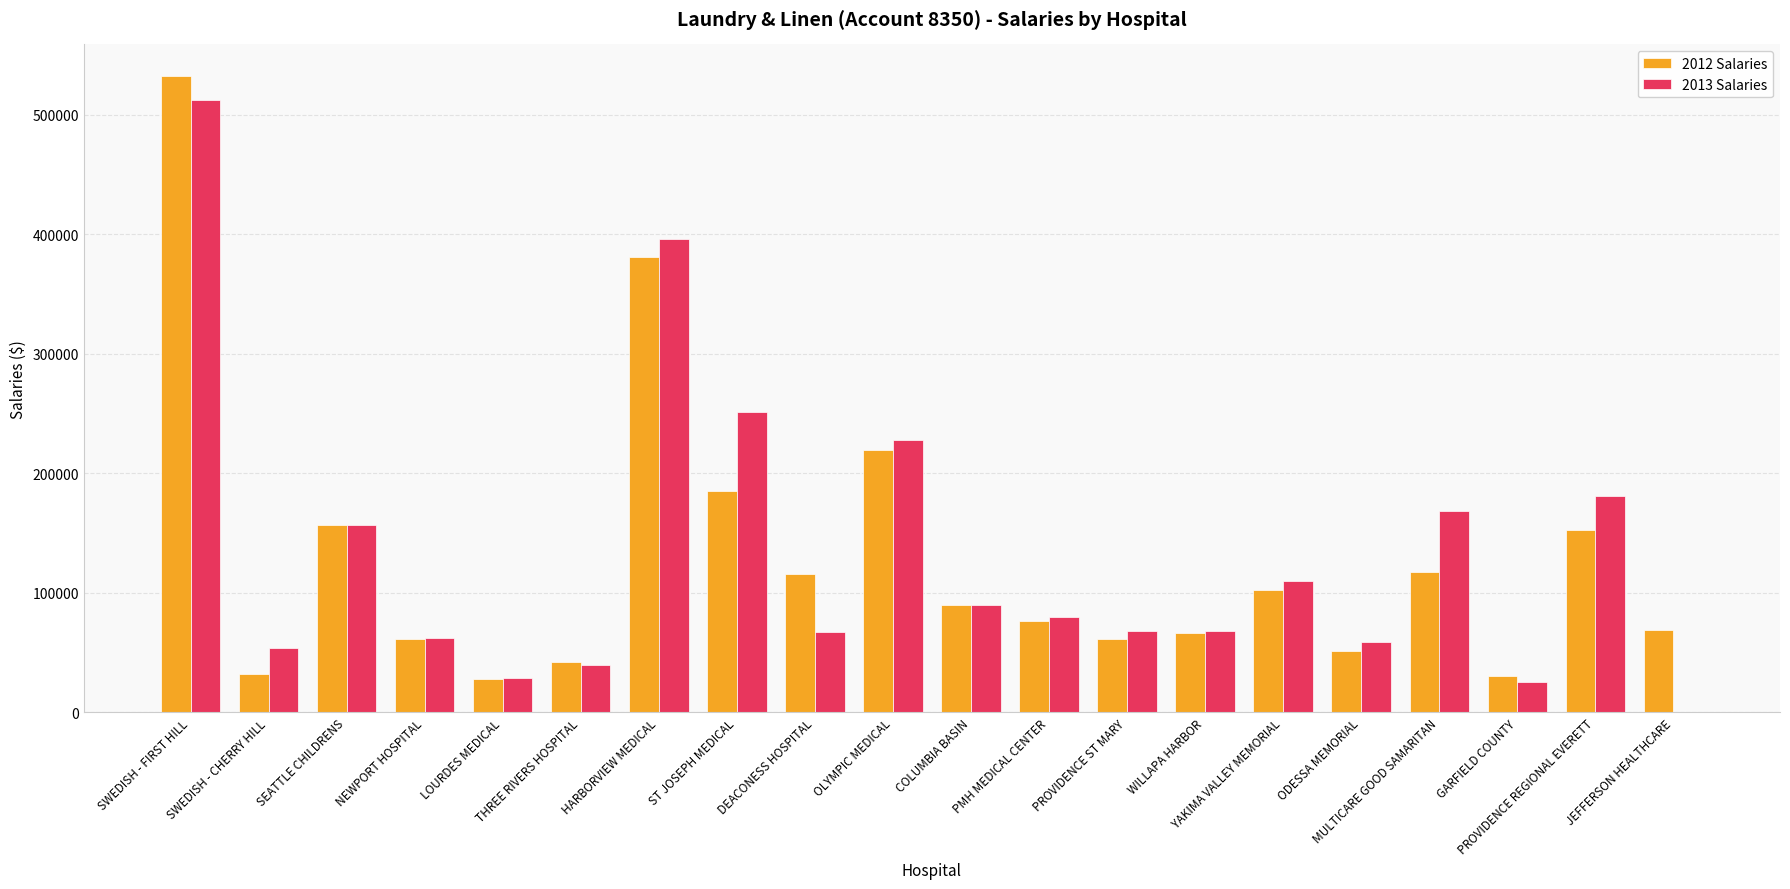

What is the maximum value shown in the chart?

532131